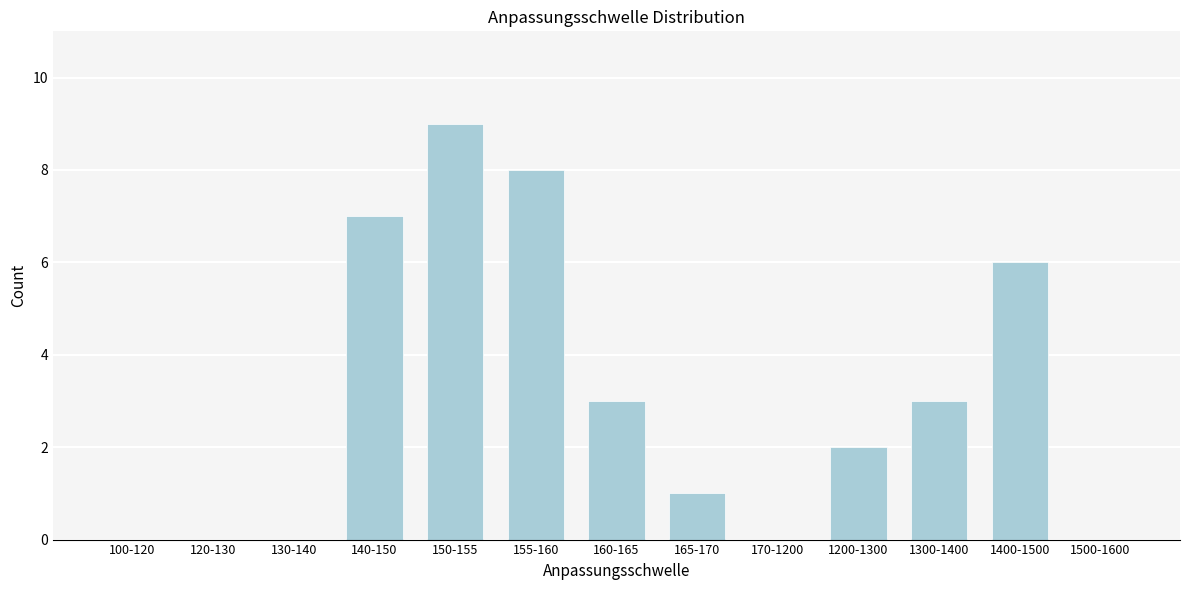

Reading right to left, extract all data points from this chart.

1500-1600=0	1400-1500=6	1300-1400=3	1200-1300=2	170-1200=0	165-170=1	160-165=3	155-160=8	150-155=9	140-150=7	130-140=0	120-130=0	100-120=0